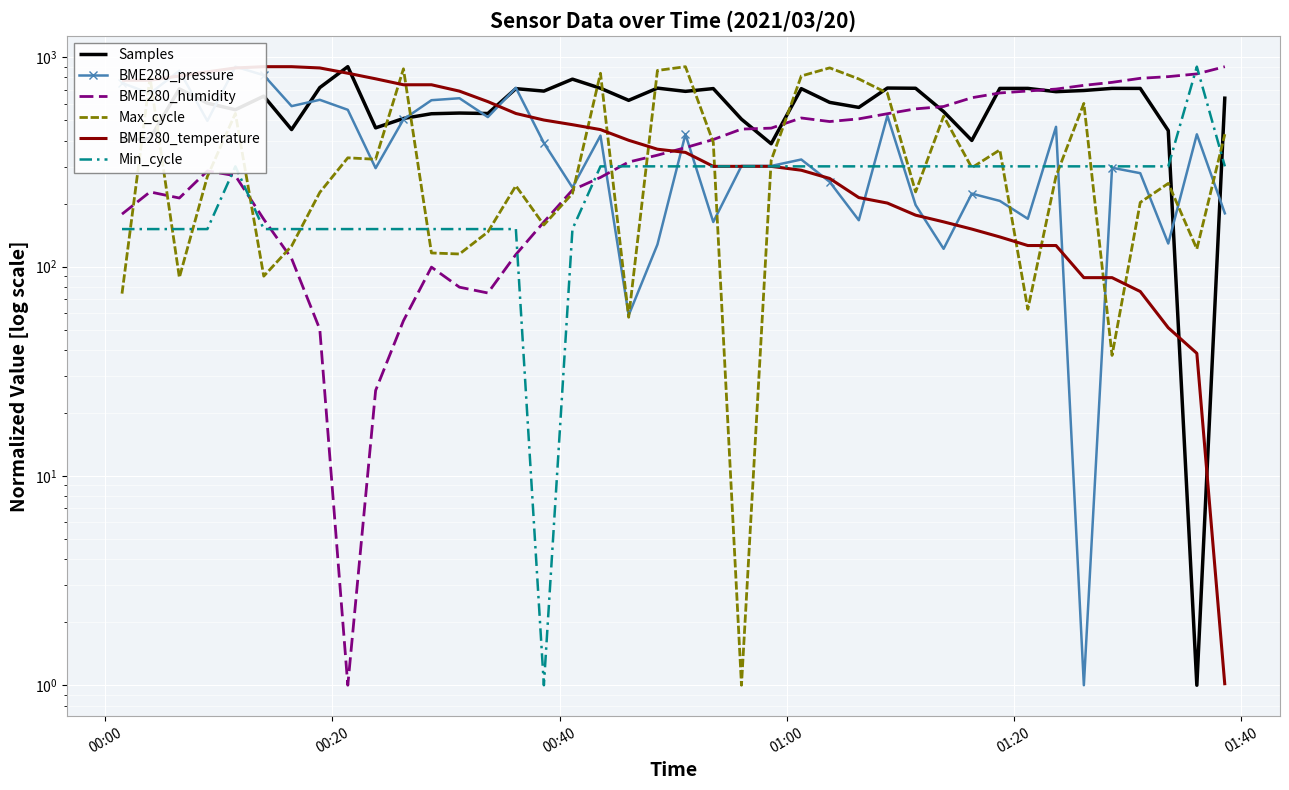

How many lines are shown in the chart?

6